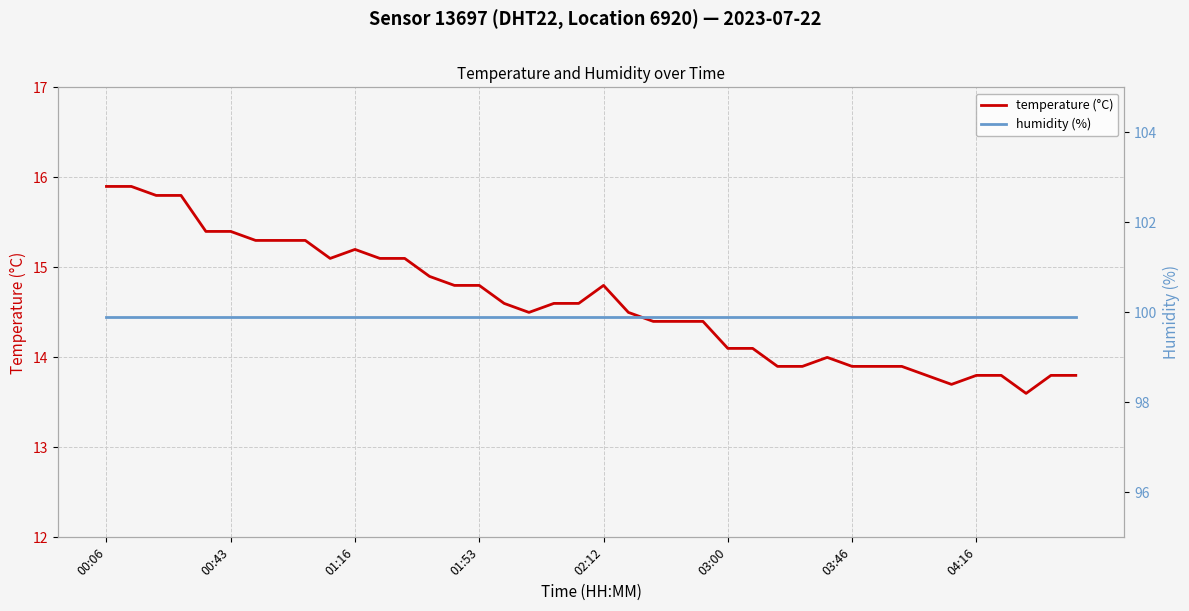

What is the lowest value of the temperature (°C) series?

13.6